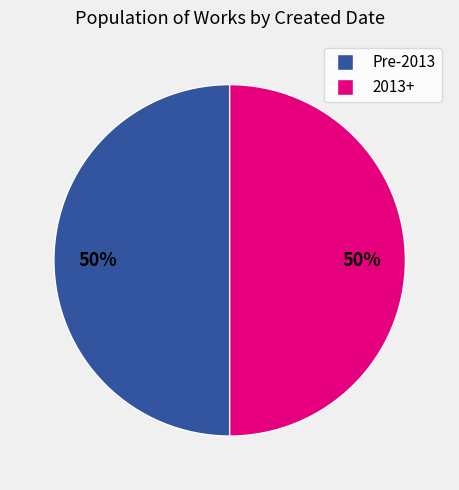

To the nearest percent, what is the average slice percentage?

50%